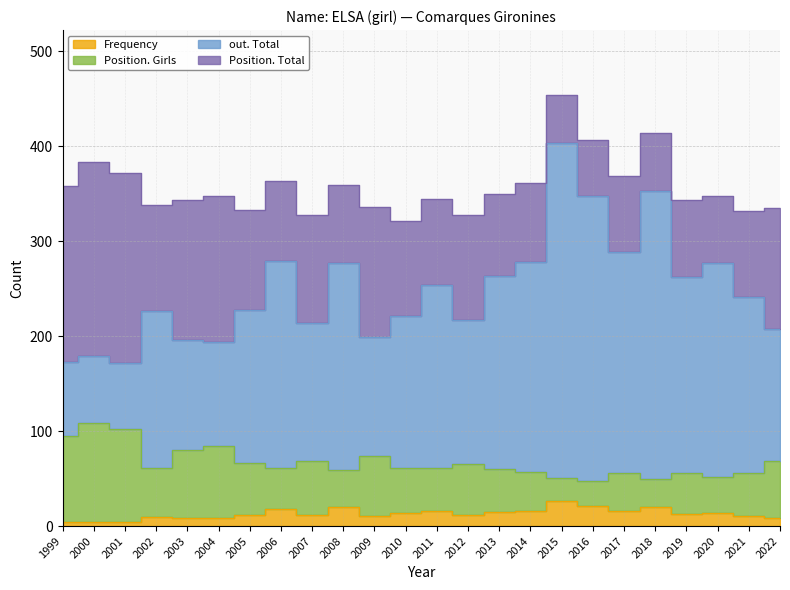

Which series has the largest total across all categories?

out. Total